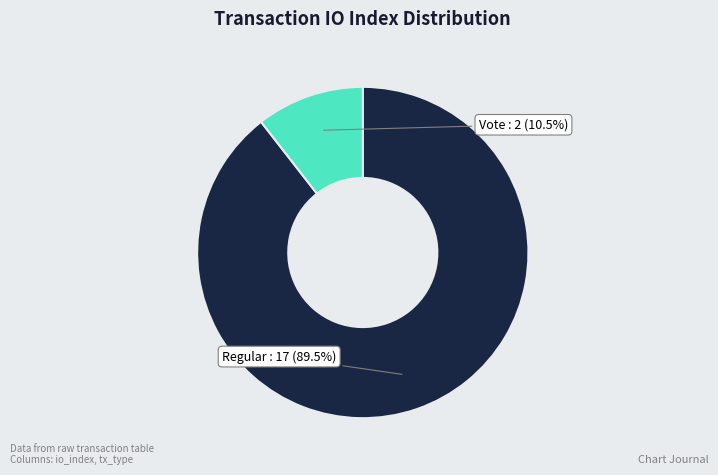

Does any single category account for the majority?

Yes